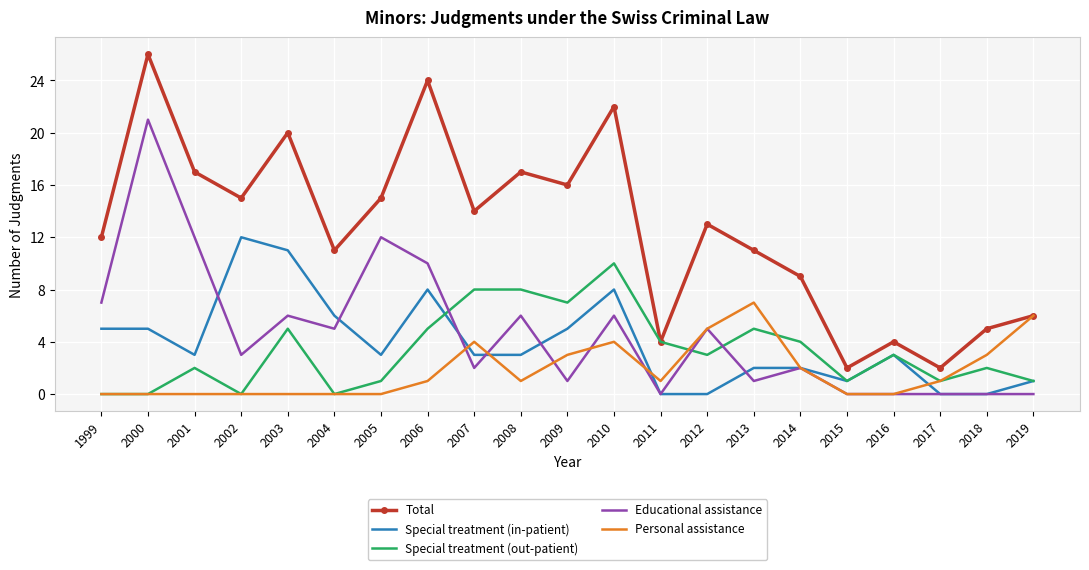

True or false: Educational assistance and Total intersect in this chart.

False